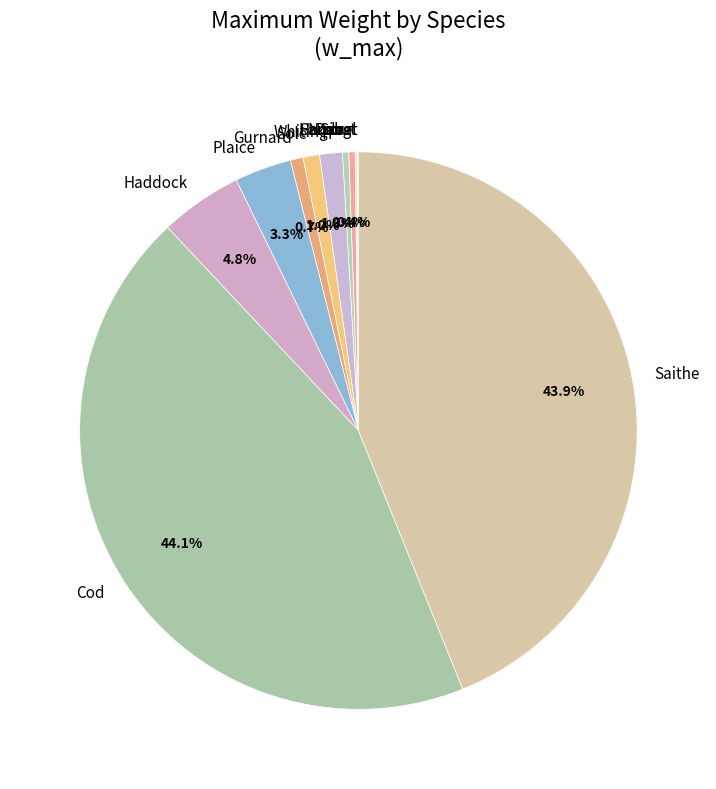

Between Plaice and Sole, which is larger?

Plaice